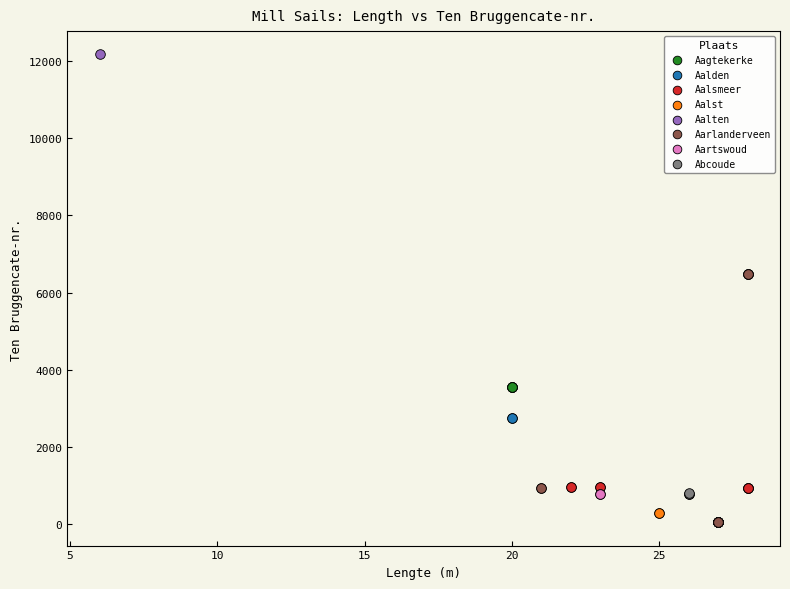

What are all the series names shown in the legend?

Aagtekerke, Aalden, Aalsmeer, Aalst, Aalten, Aarlanderveen, Aartswoud, Abcoude